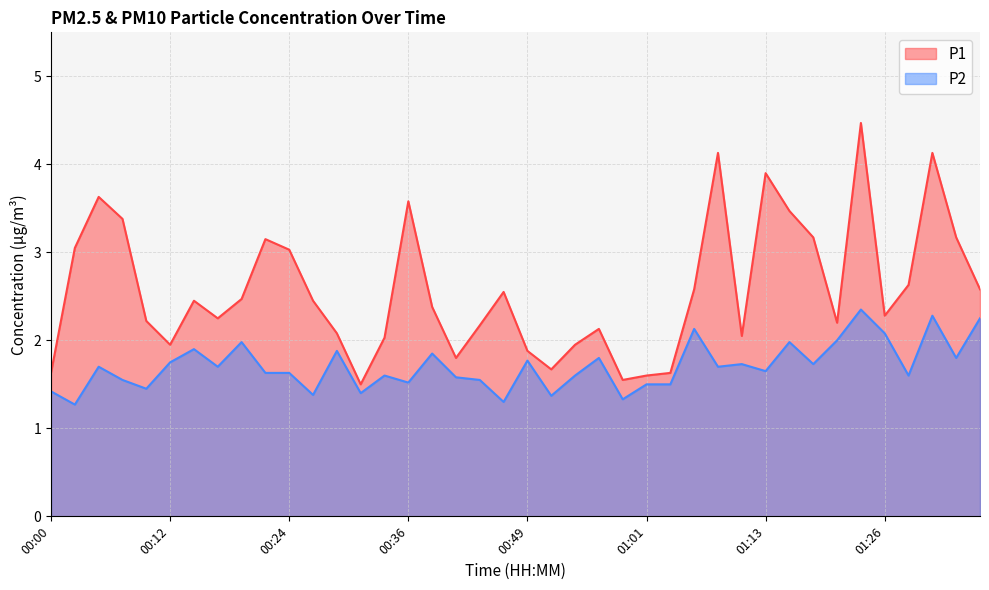

How many lines are shown in the chart?

2